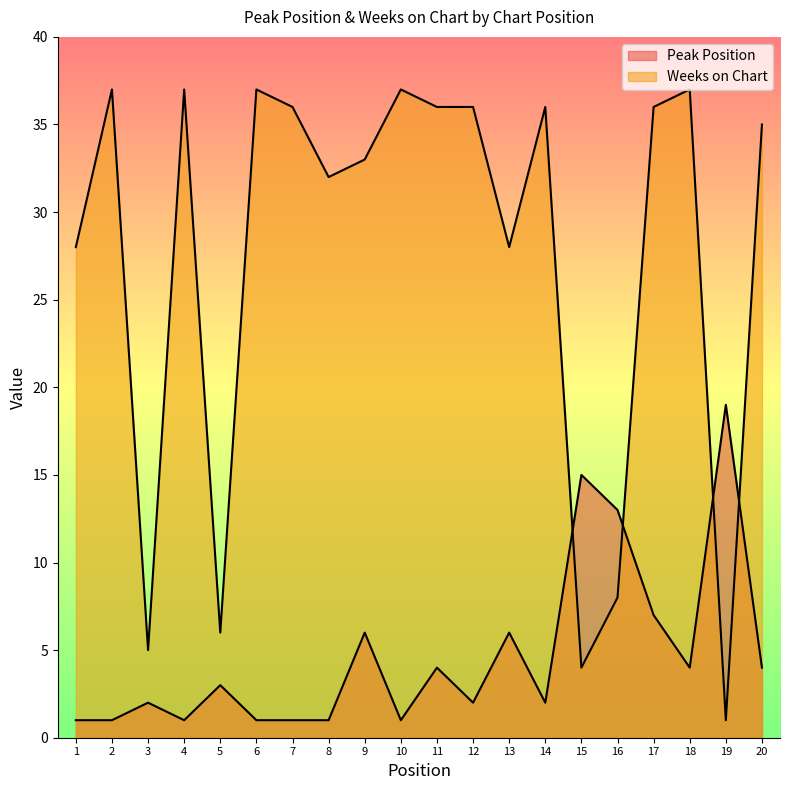

At which category does Peak Position reach its first local valley?

4